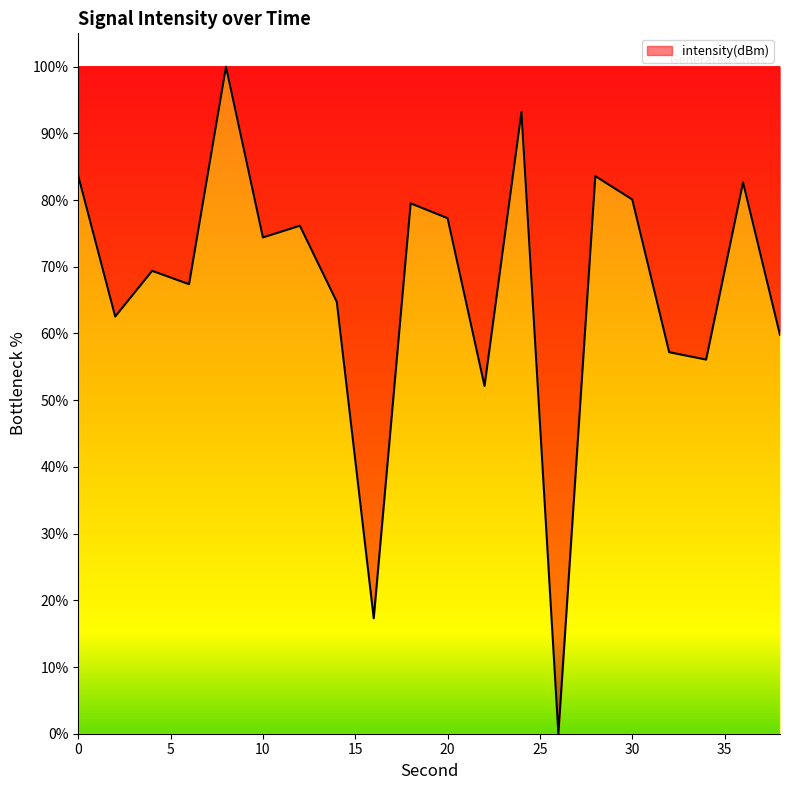

How many values exceed 74?

10